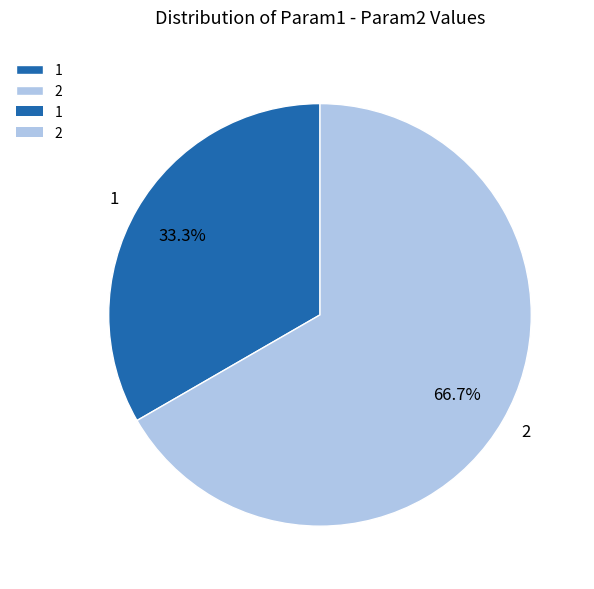

Does any single category account for the majority?

Yes